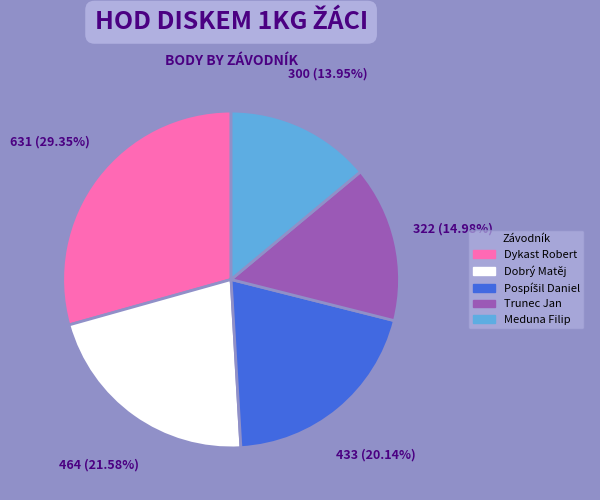

Between Dobrý Matěj and Trunec Jan, which is larger?

Dobrý Matěj